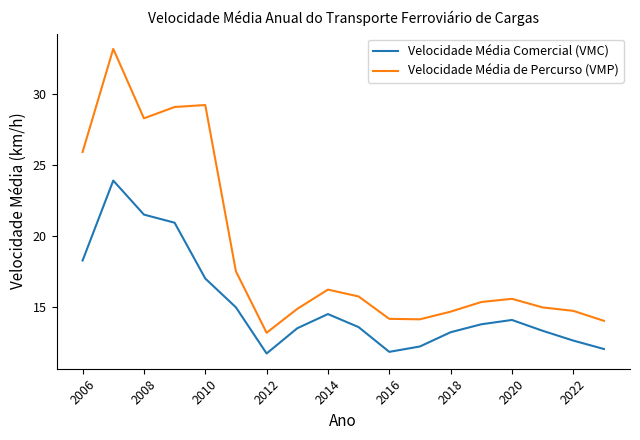

True or false: Velocidade Média de Percurso (VMP) and Velocidade Média Comercial (VMC) intersect in this chart.

False